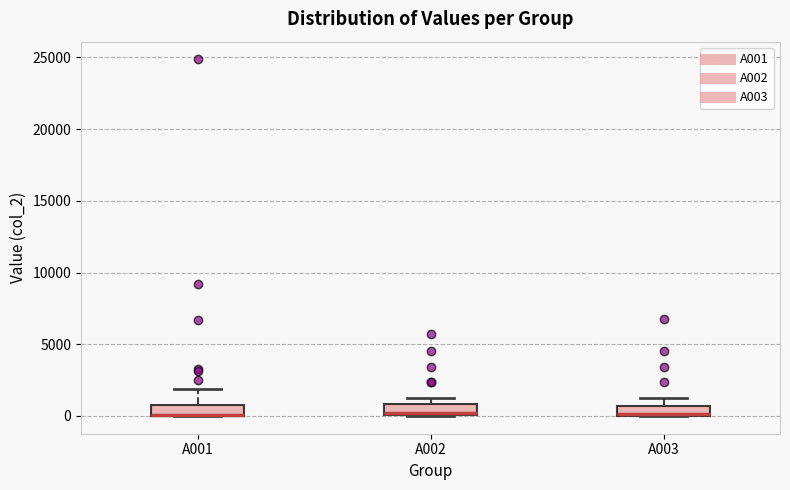

Where is the lower edge of the box for A002 on the y-axis? The values are not printed on the chart, so give them approximately, as read against the axis.

0